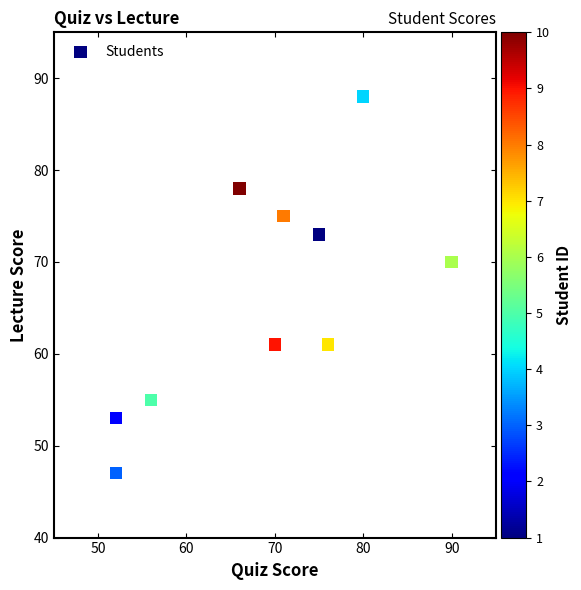

What Y value in the scatter plot is closest to 67?

70